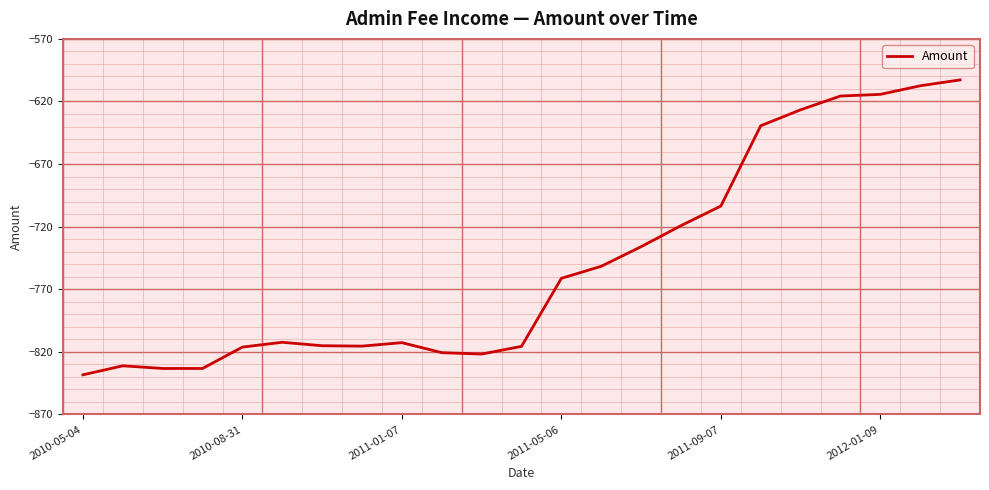

What is the greatest value displayed?

-602.8